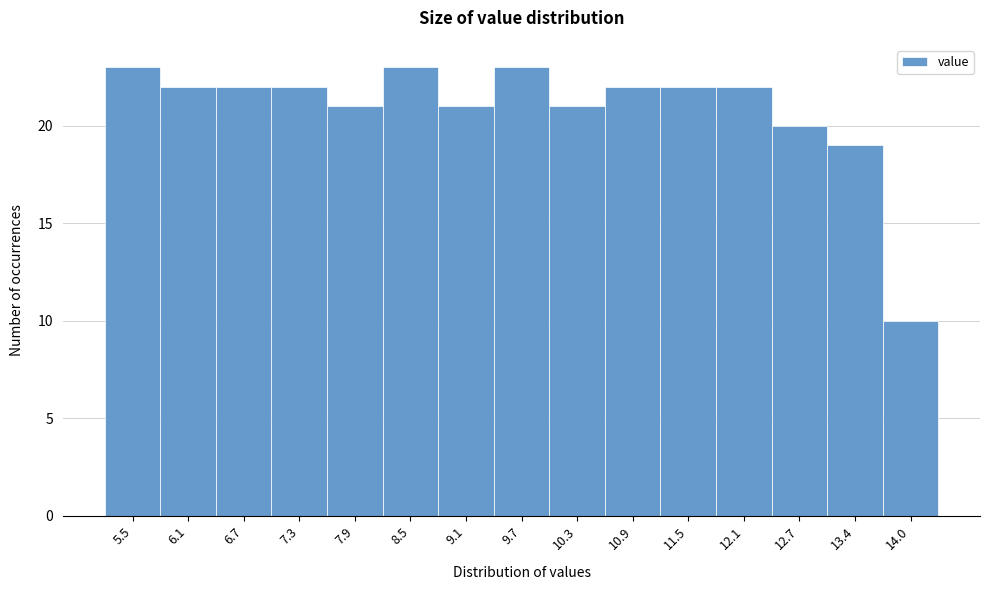

Reading left to right, extract all data points from this chart.

23	22	22	22	21	23	21	23	21	22	22	22	20	19	10